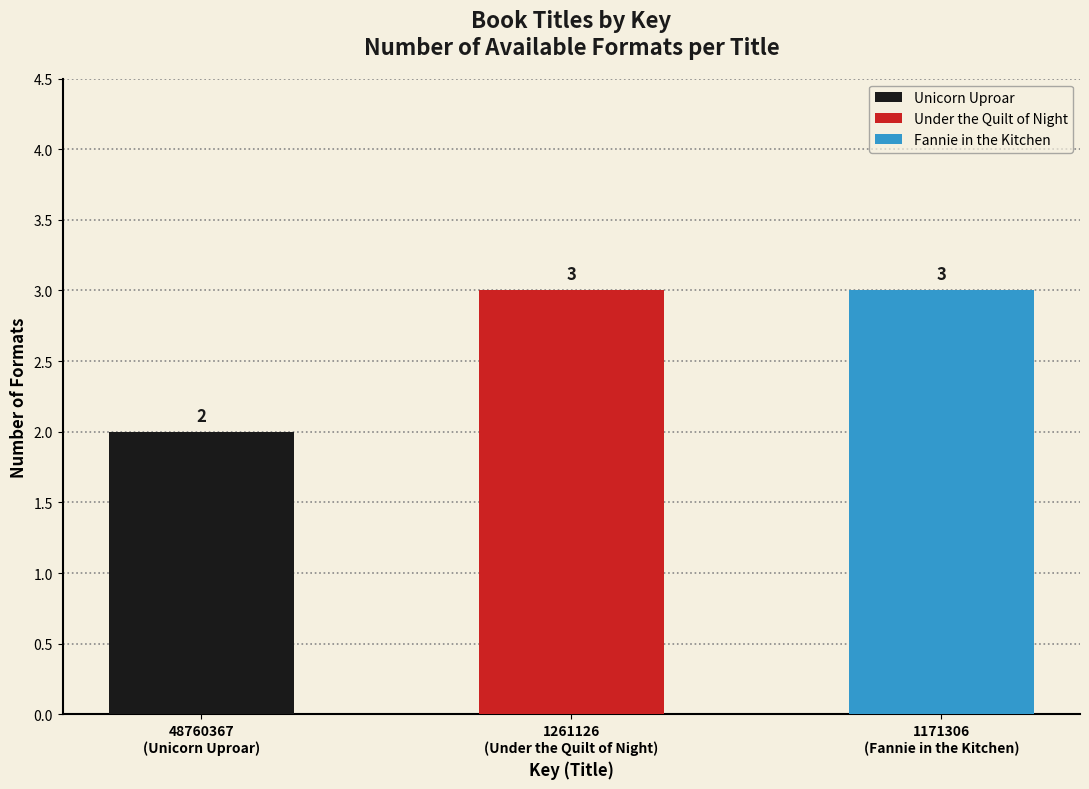

Count the values in the range 2 to 3.

3